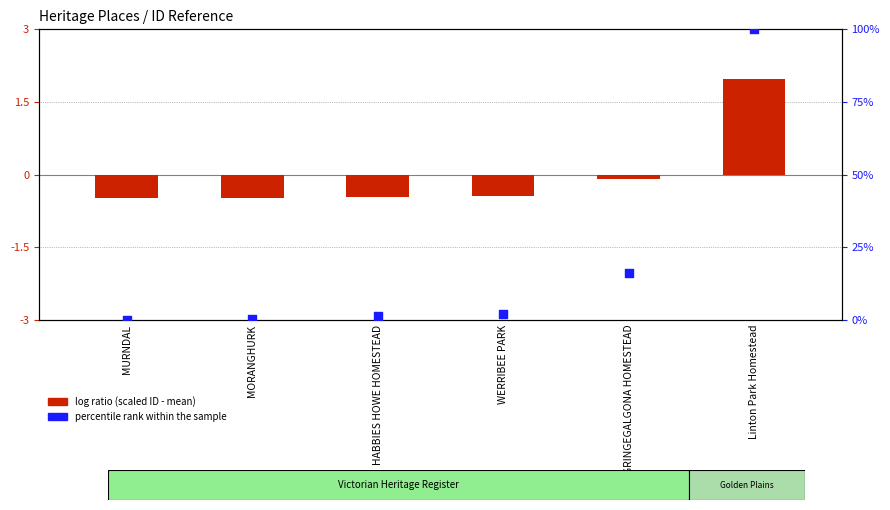

What is the total value across all series at HABBIES HOWE HOMESTEAD?

1.0